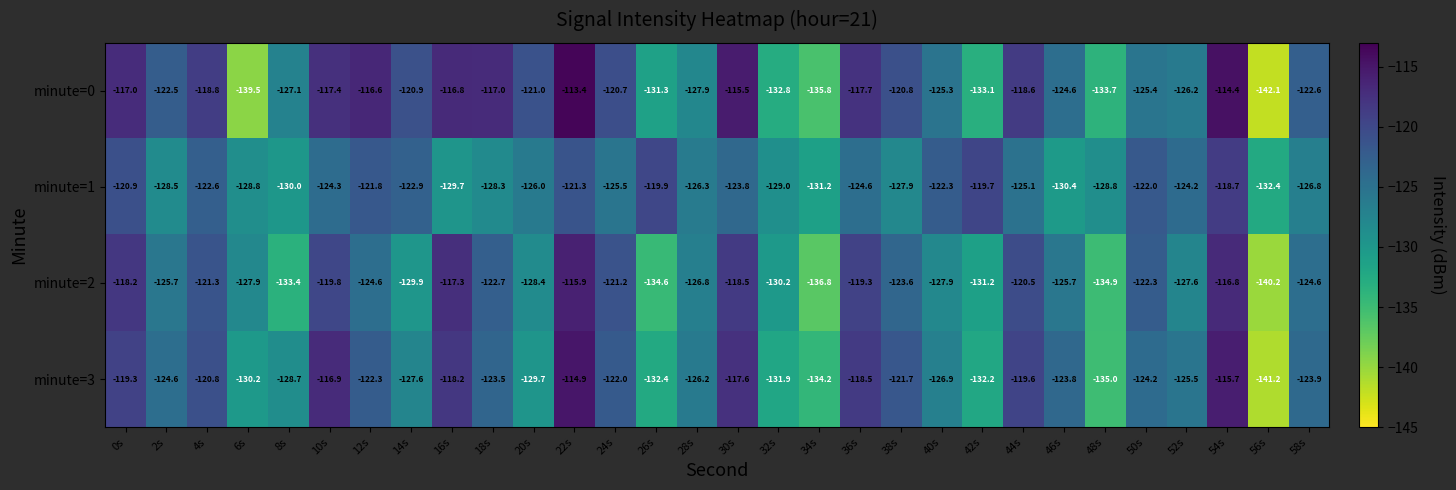

How many categories are shown in the chart?

30